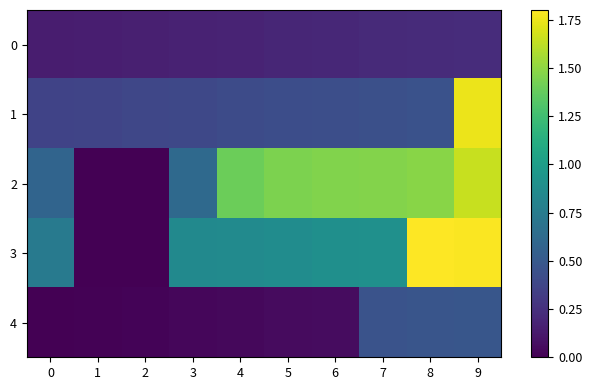

Reading right to left, list all the values displayed in this chart.

0: 9=0.2	8=0.2	7=0.2	6=0.2	5=0.2	4=0.2	3=0.2	2=0.2	1=0.2	0=0.1
1: 9=1.7	8=0.5	7=0.4	6=0.4	5=0.4	4=0.4	3=0.4	2=0.4	1=0.4	0=0.4
2: 9=1.6	8=1.5	7=1.5	6=1.5	5=1.4	4=1.4	3=0.6	2=0.0	1=0.0	0=0.6
3: 9=1.8	8=1.8	7=0.9	6=0.9	5=0.9	4=0.9	3=0.9	2=0.0	1=0.0	0=0.7
4: 9=0.5	8=0.5	7=0.5	6=0.1	5=0.1	4=0.0	3=0.0	2=0.0	1=0.0	0=0.0